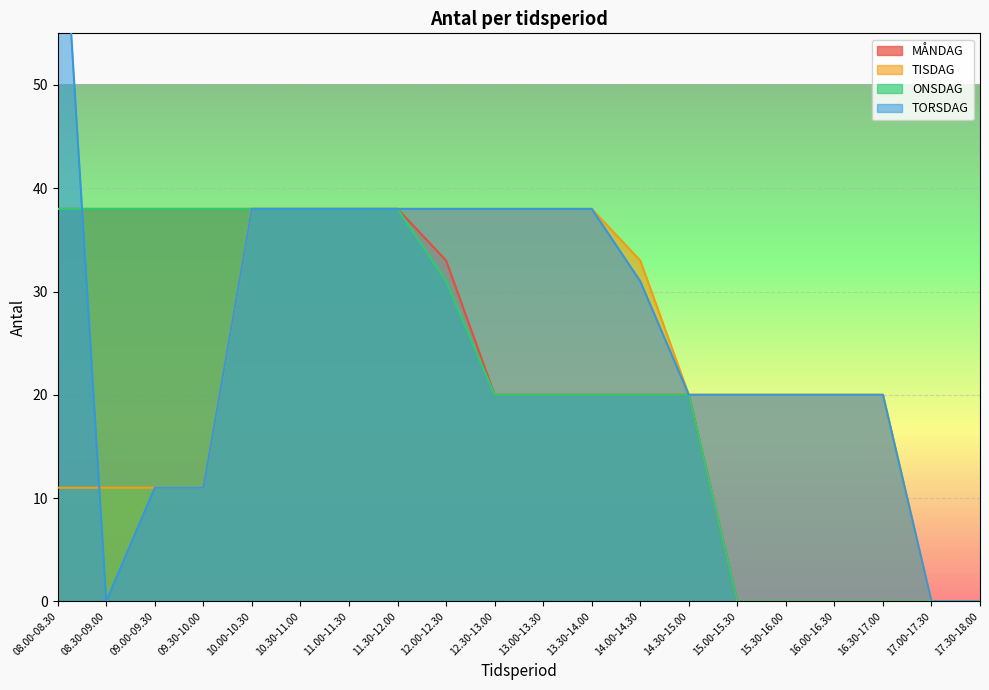

Reading left to right, extract all data points from this chart.

MÅNDAG: 38	38	38	38	38	38	38	38	33	20	20	20	20	20	0	0	0	0	0	0
TISDAG: 11	11	11	11	38	38	38	38	38	38	38	38	33	20	20	20	20	20	0	0
ONSDAG: 38	38	38	38	38	38	38	38	31	20	20	20	20	20	0	0	0	0	0	0
TORSDAG: 76	0	11	11	38	38	38	38	38	38	38	38	31	20	20	20	20	20	0	0